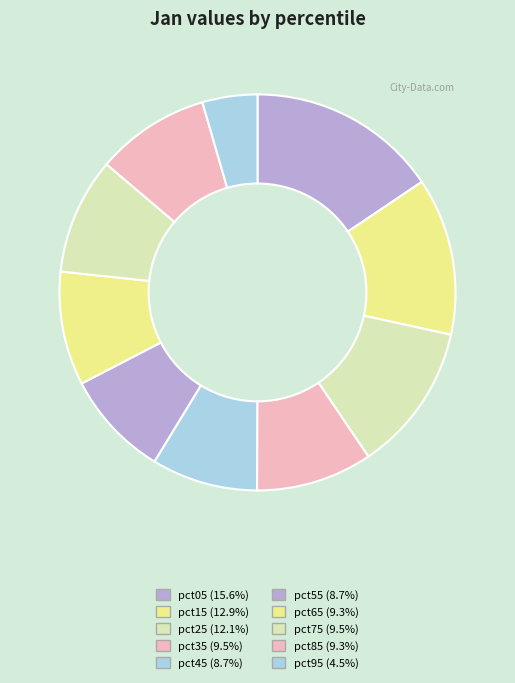

Which has a higher value, pct15 or pct85?

pct15